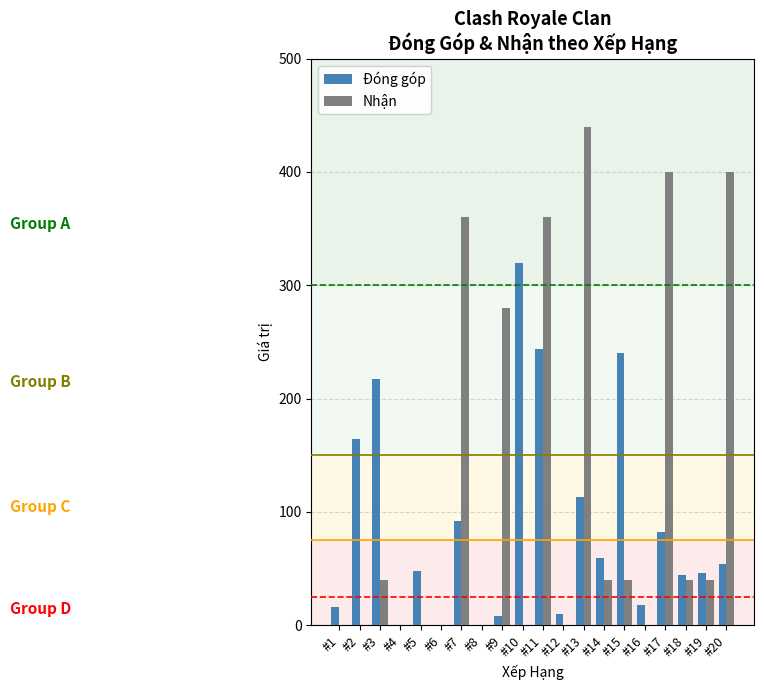

The value of Nhận at #14 is 63. True or false?

False